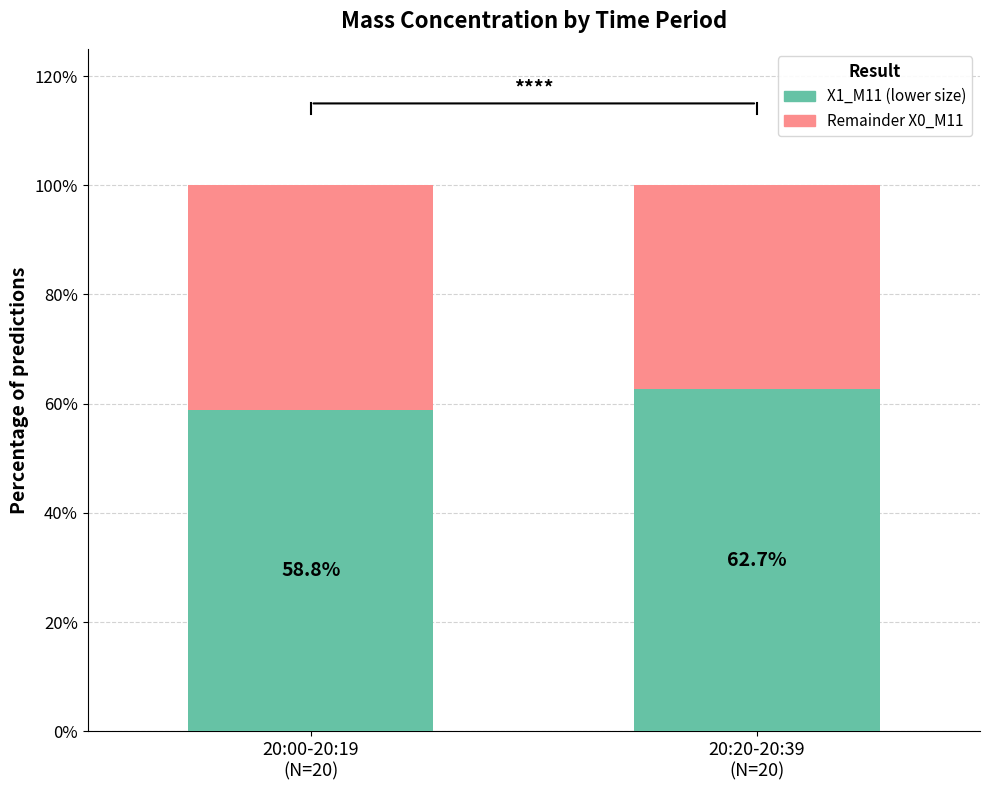

What value does the X1_M11 (lower size) series have at 20:00-20:19
(N=20)?

58.8